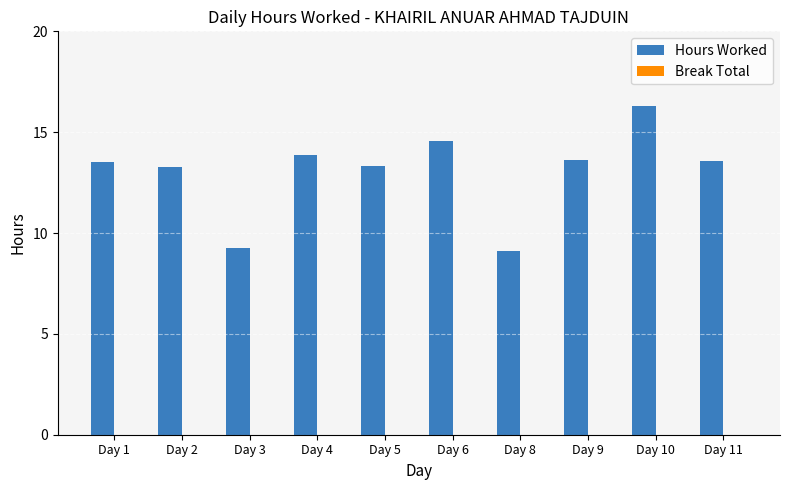

At which label does the data first exceed 13?

Day 1